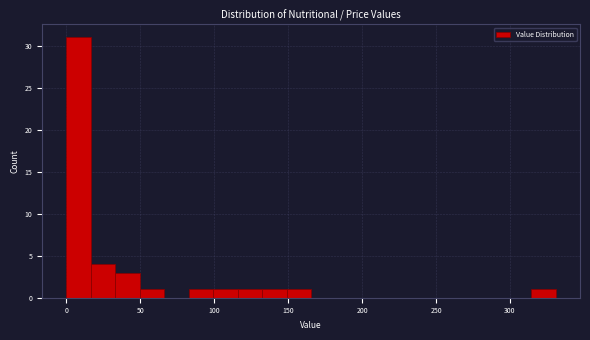

Read against the x-axis, roughly where is the centre of the tallest bar?

10